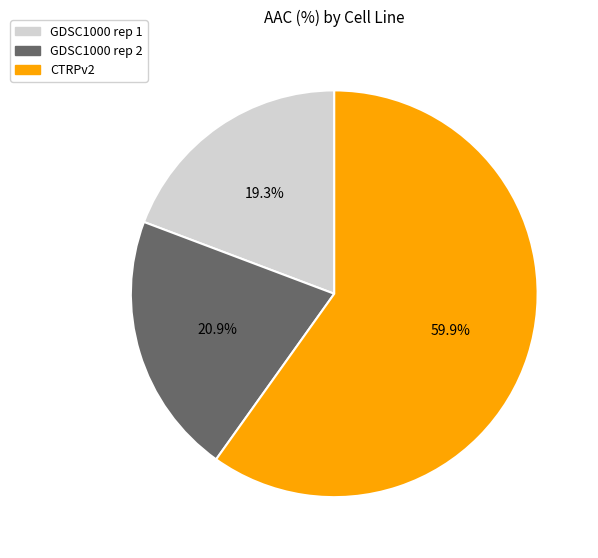

To the nearest percent, what is the difference between the CTRPv2 and GDSC1000 rep 2 slice percentages?

39%